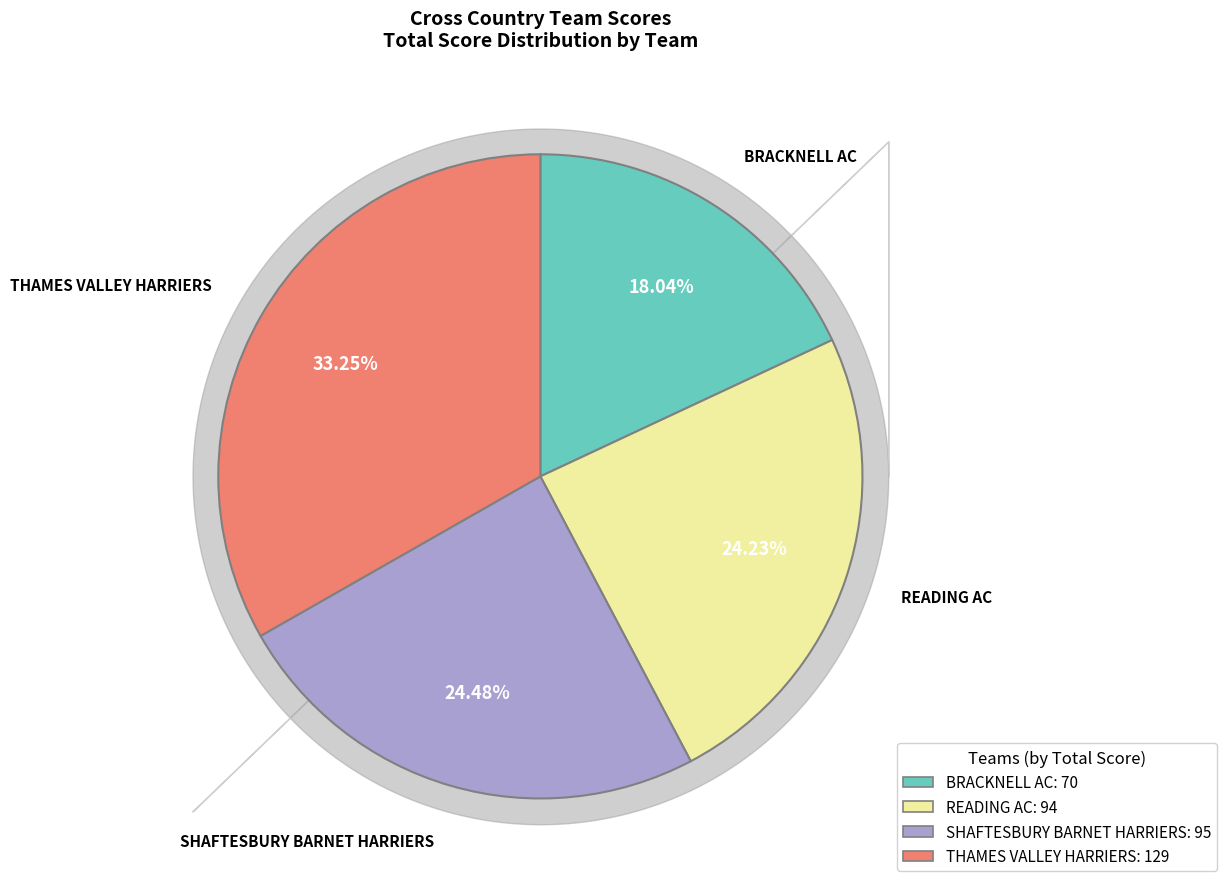

Count the number of slices in the pie.

4